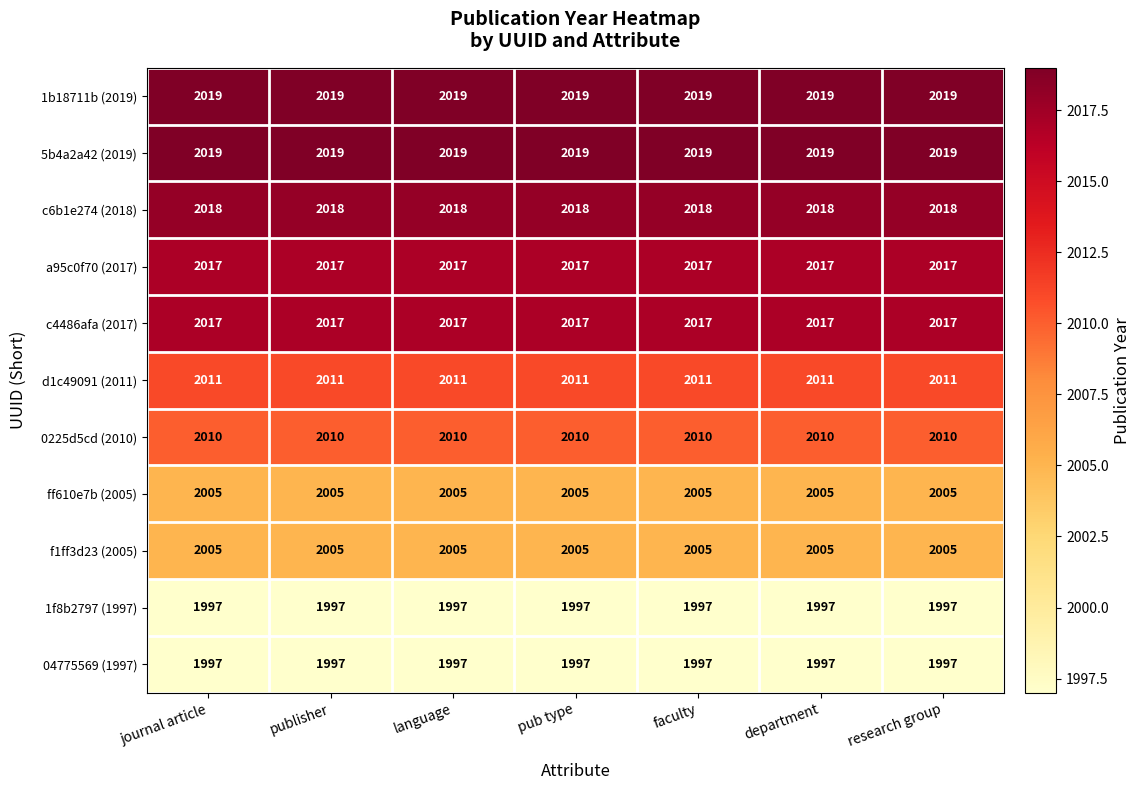

What is the spread (max minus min) of values at department?

22